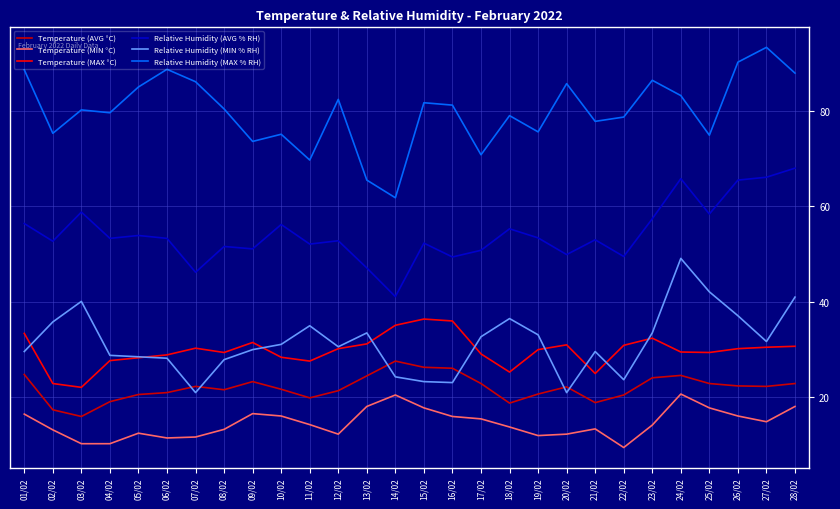

True or false: Relative Humidity (MAX % RH) and Temperature (MIN °C) cross at least once.

False